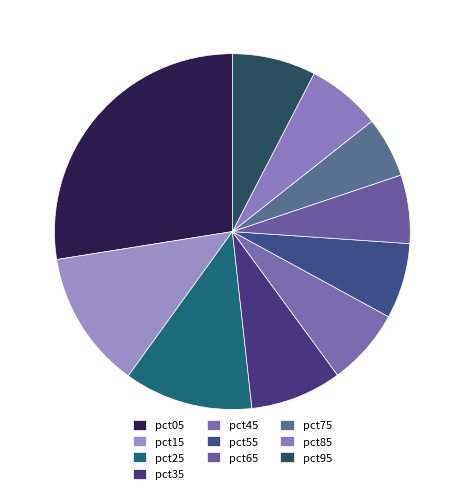

How many slices are in this pie chart?

10